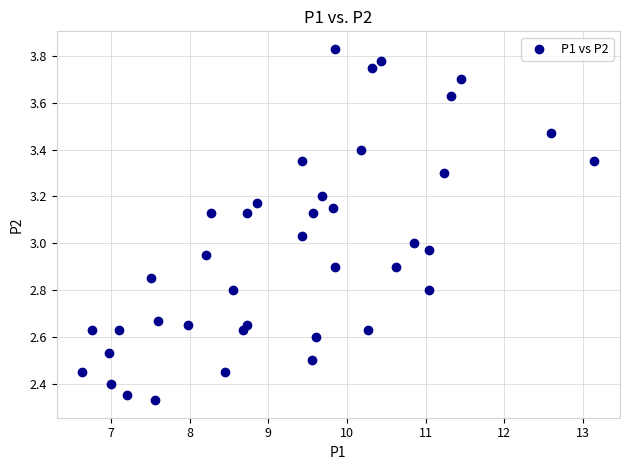

What is the range of X values (max minus min)?

6.5